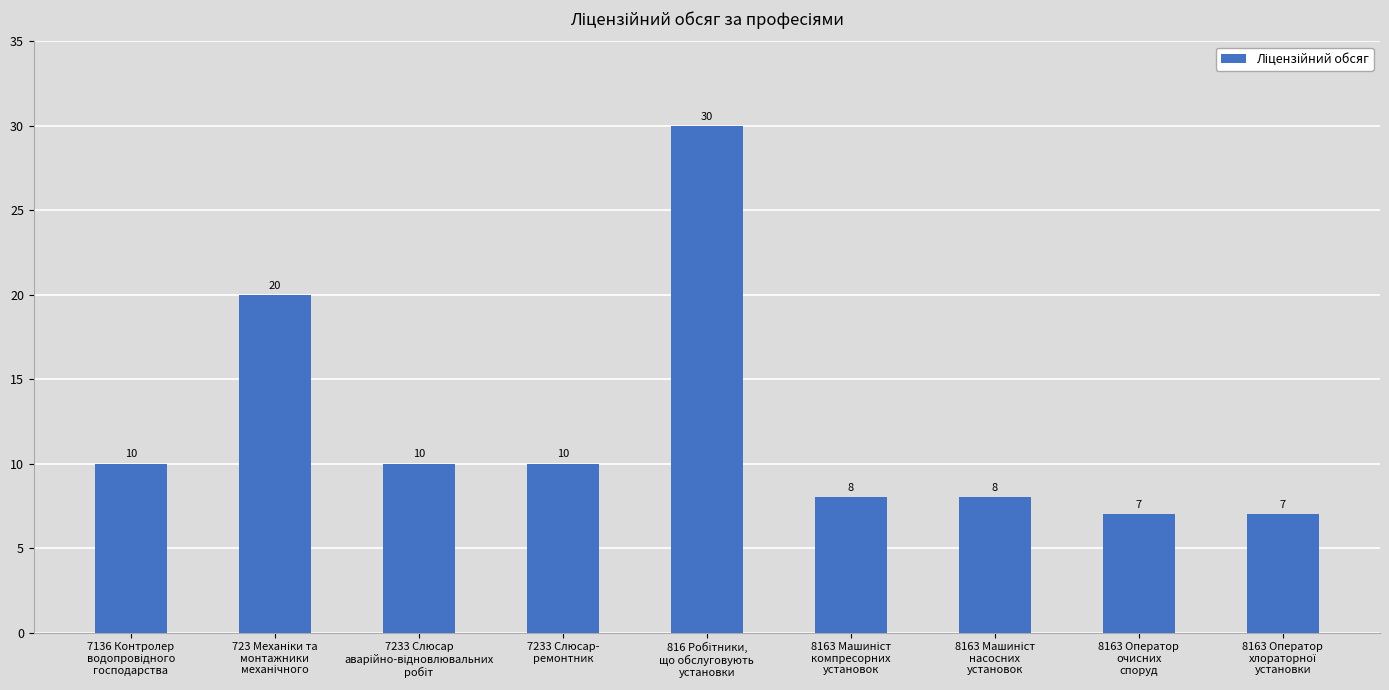

What is the greatest value displayed?

30